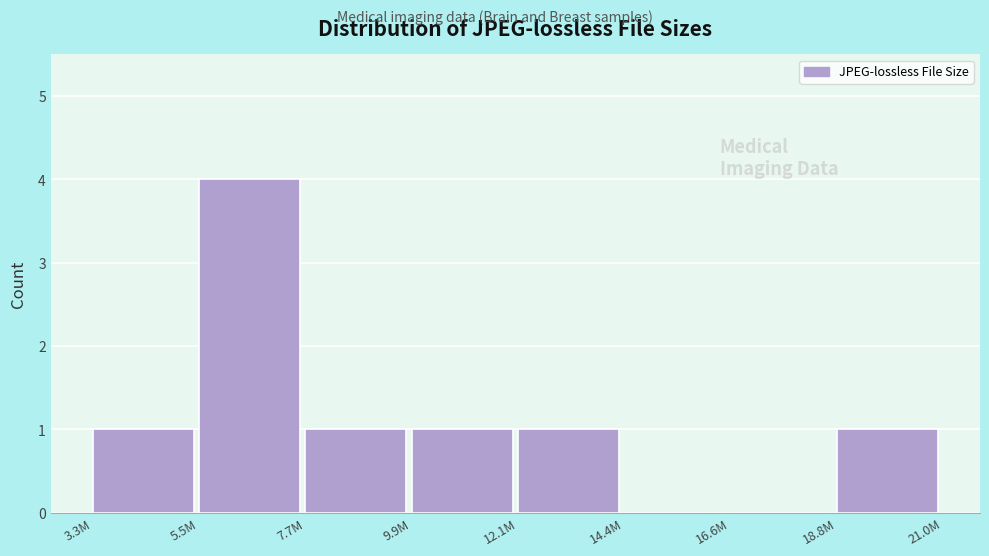

Reading right to left, extract all data points from this chart.

18.8M=1	16.6M=0	14.4M=0	12.1M=1	9.9M=1	7.7M=1	5.5M=4	3.3M=1